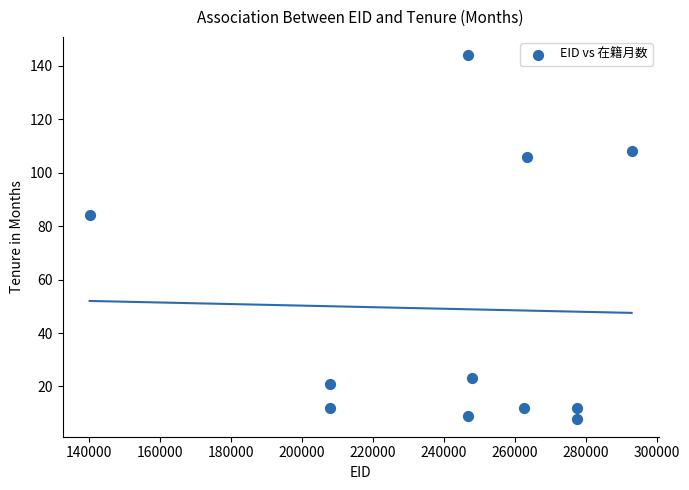

What Y value in the scatter plot is closest to 76?

84